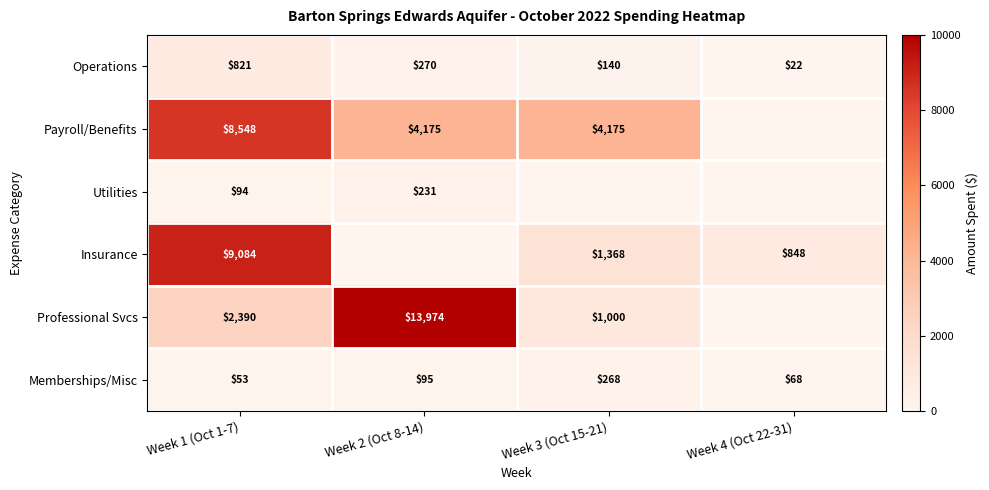

Is it true that Professional Svcs equals 3648.2 at Week 1 (Oct 1-7)?

False